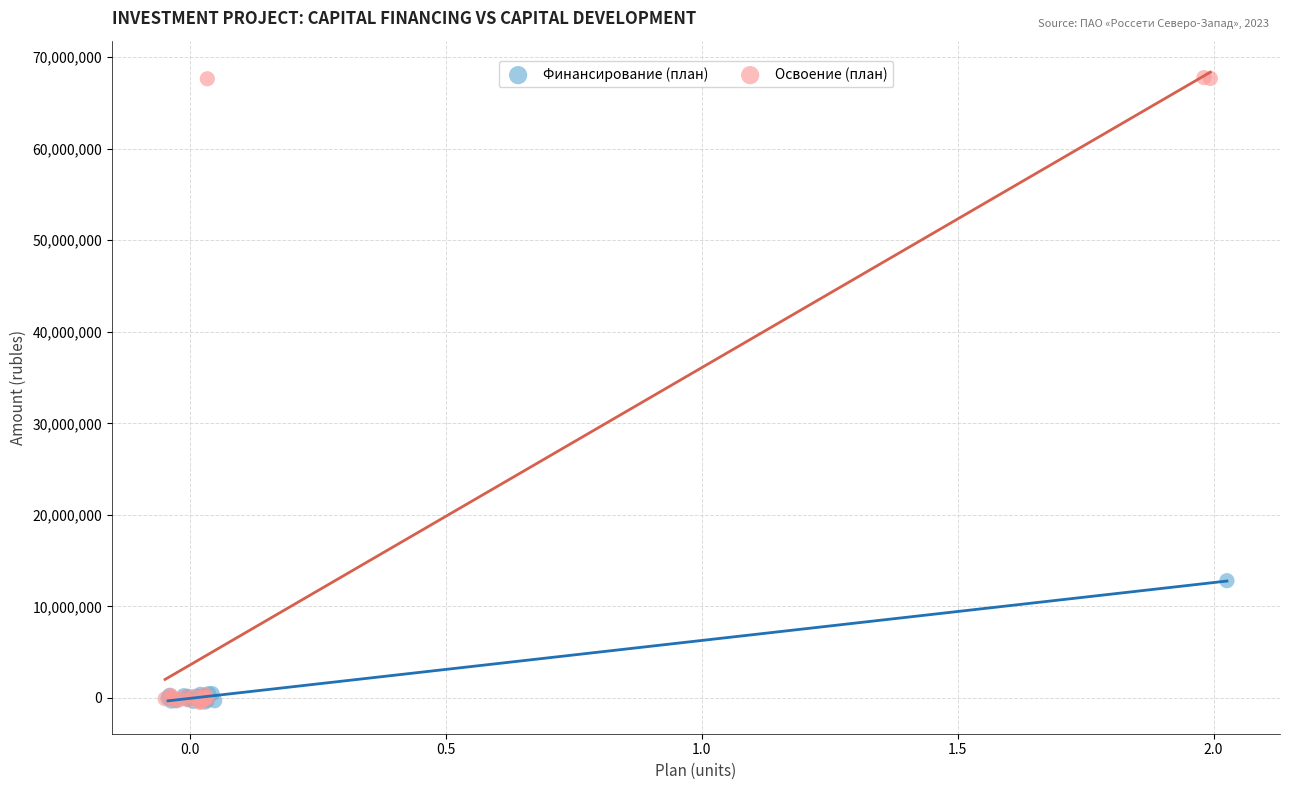

Which series has the largest Y range (max minus min)?

Освоение (план)